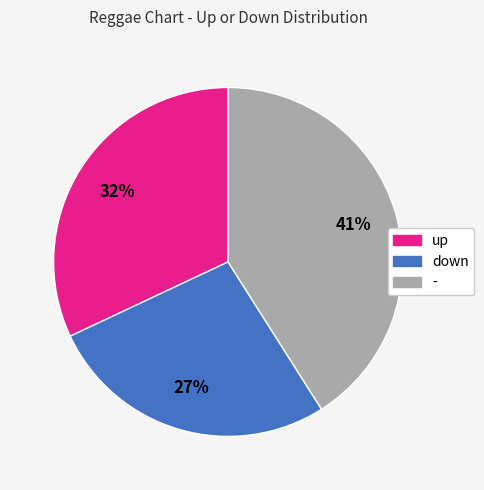

How many slices are in this pie chart?

3